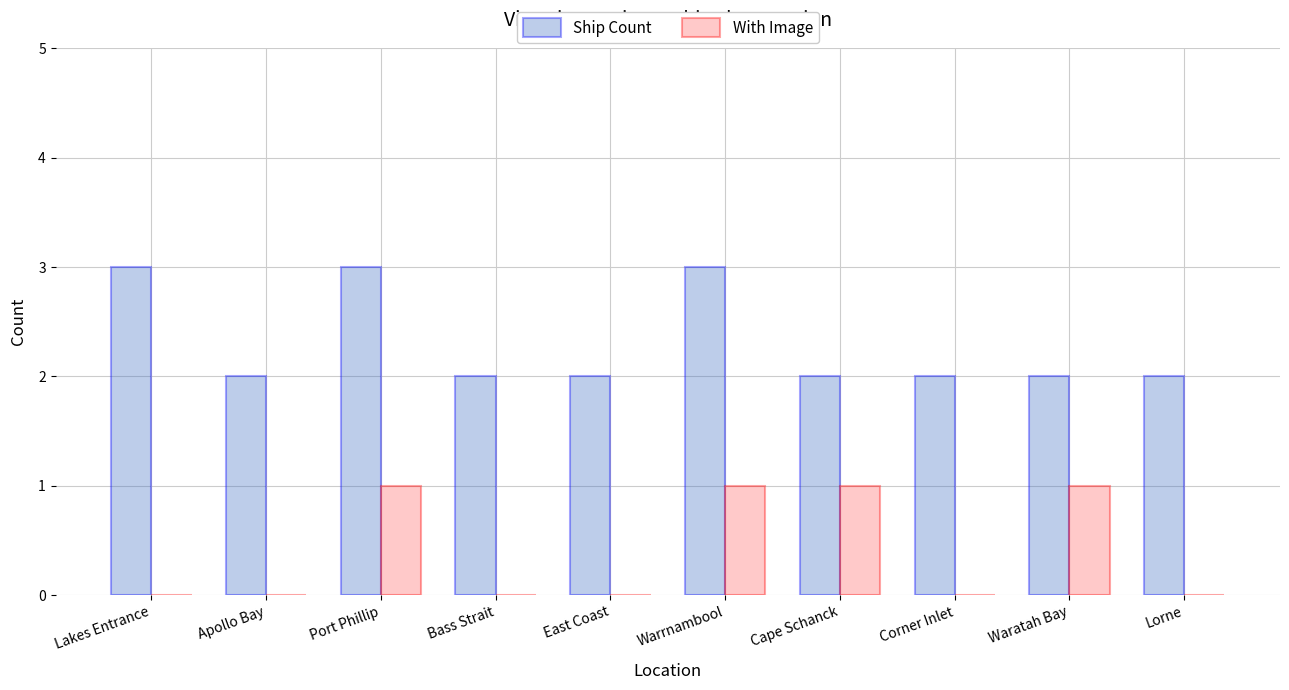

What is the highest value of the Ship Count series?

3